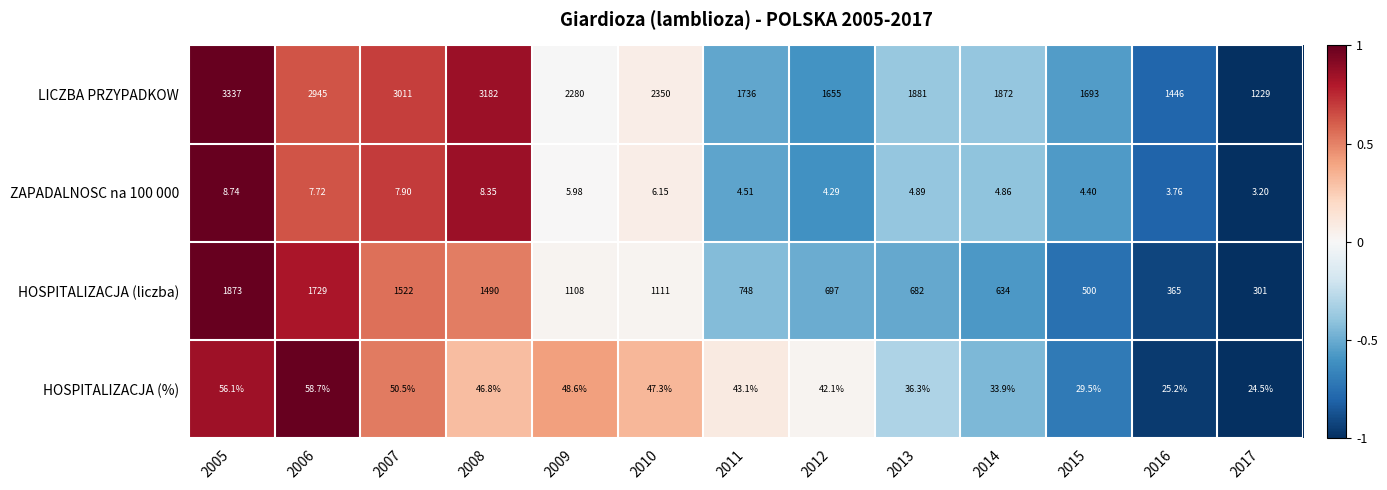

Which series has the largest total across all categories?

LICZBA PRZYPADKOW